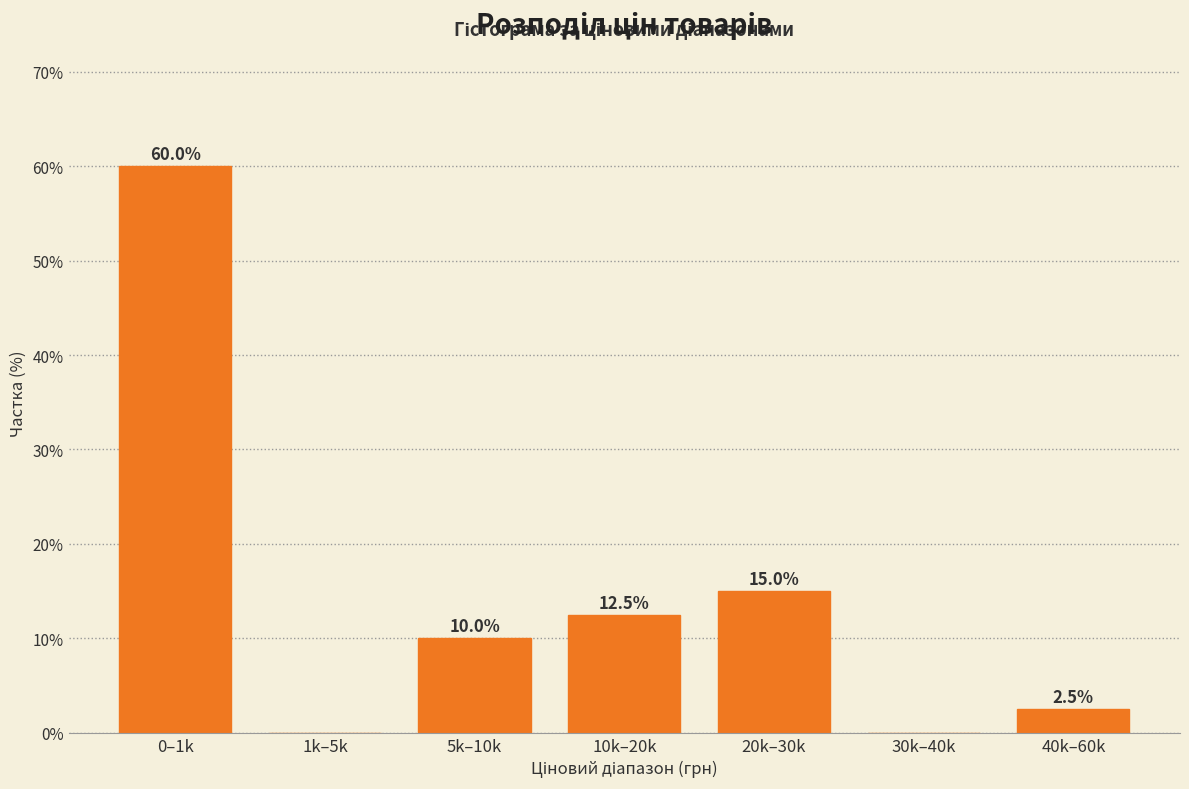

Reading left to right, transcribe all the data shown in this chart.

0–1k=60.0	1k–5k=0.0	5k–10k=10.0	10k–20k=12.5	20k–30k=15.0	30k–40k=0.0	40k–60k=2.5